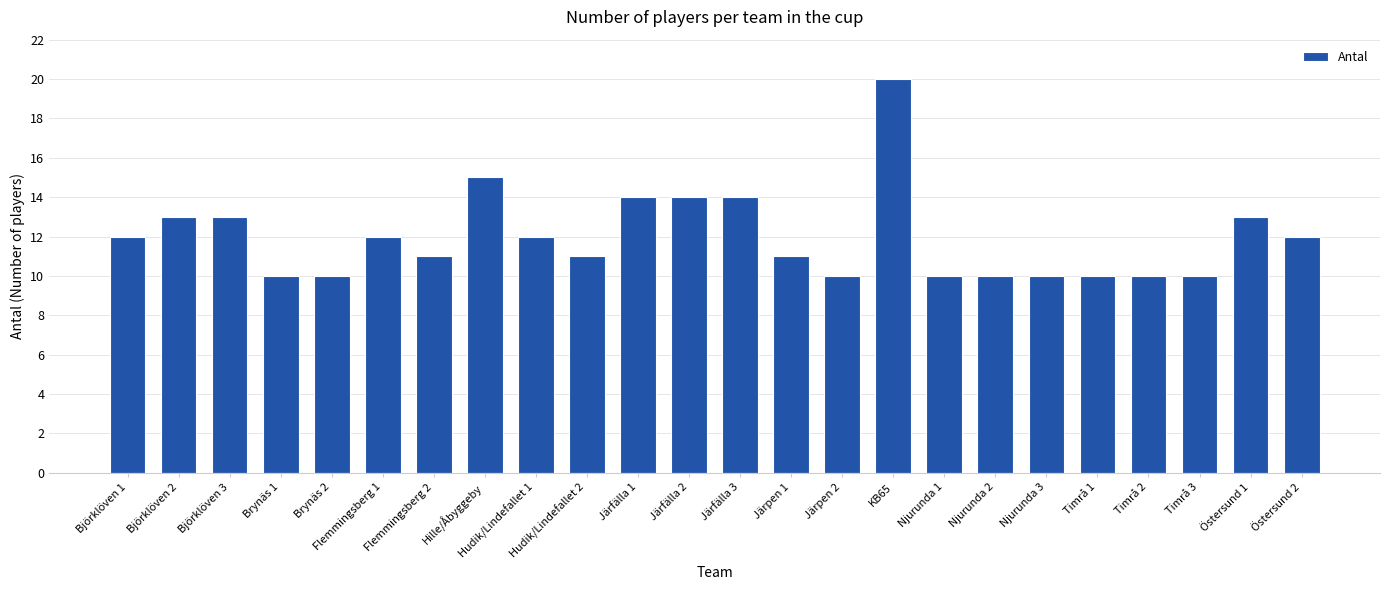

At which category does the chart reach its peak across all series?

KB65